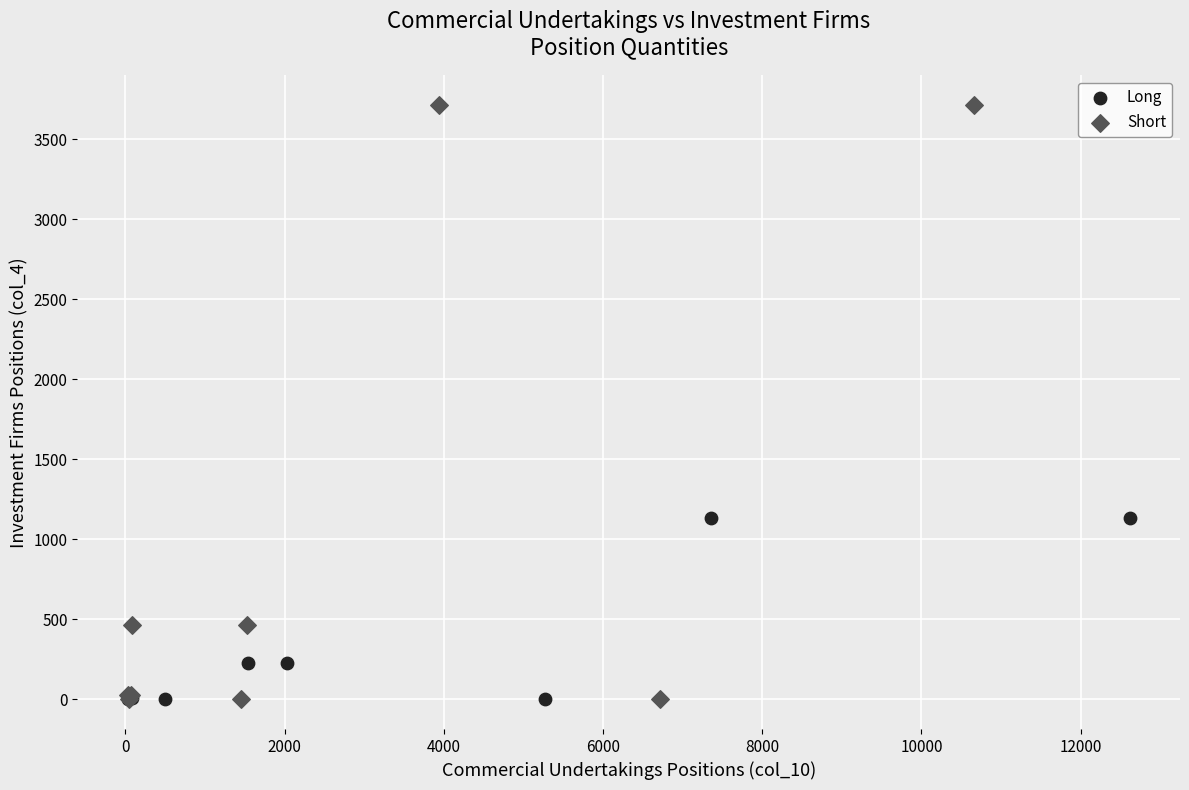

Which series has the largest Y range (max minus min)?

Short